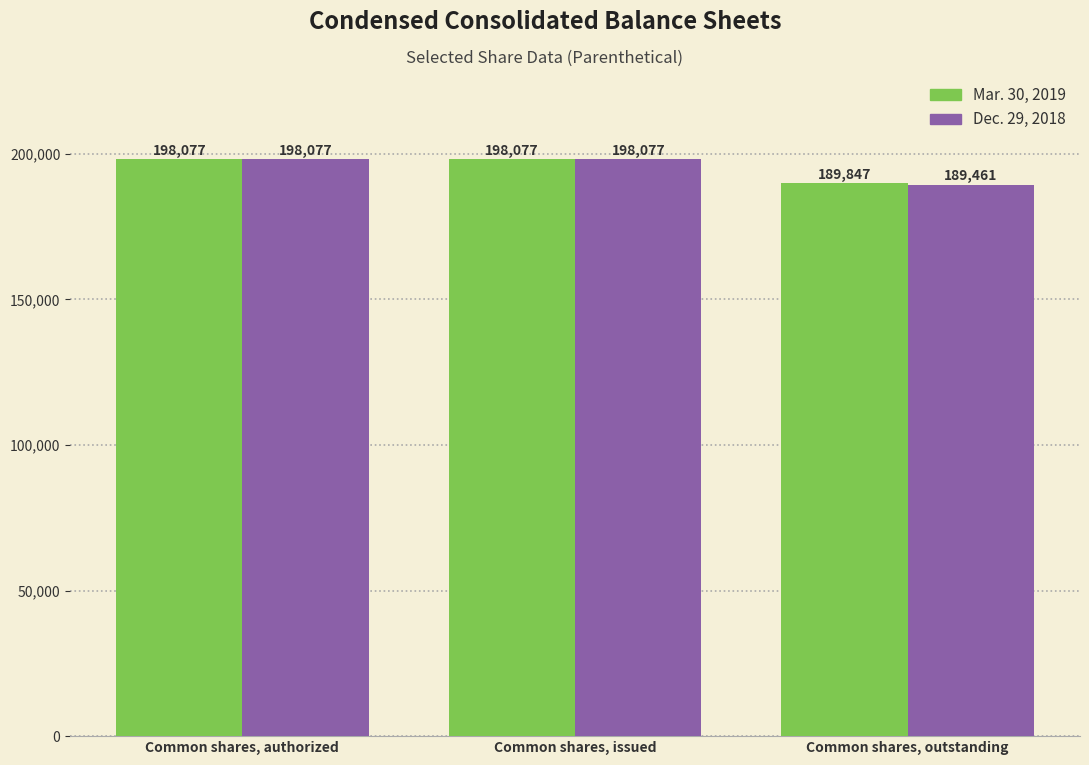

What are all the series names shown in the legend?

Mar. 30, 2019, Dec. 29, 2018